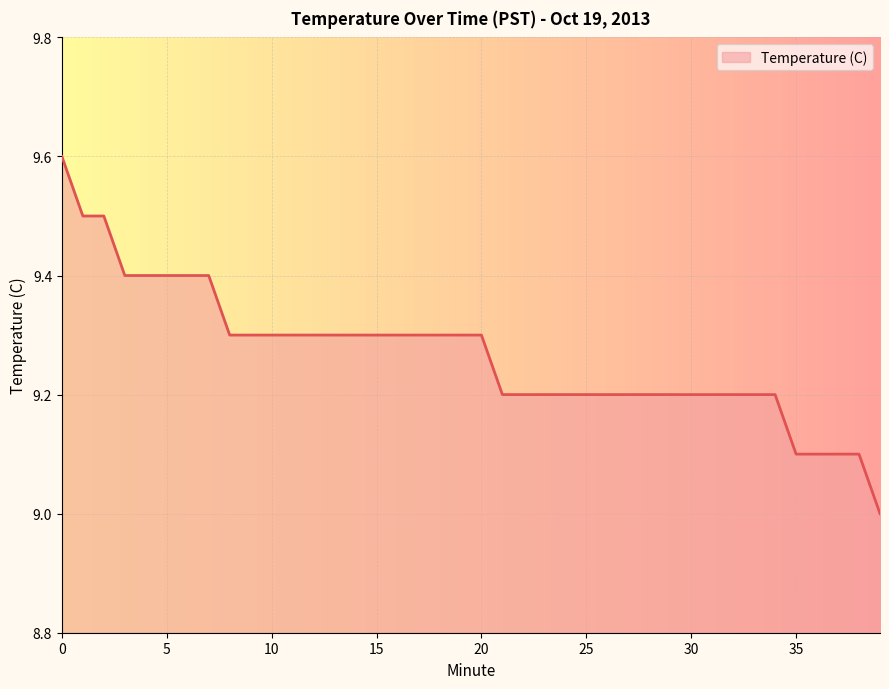

What is the maximum value shown in the chart?

9.6